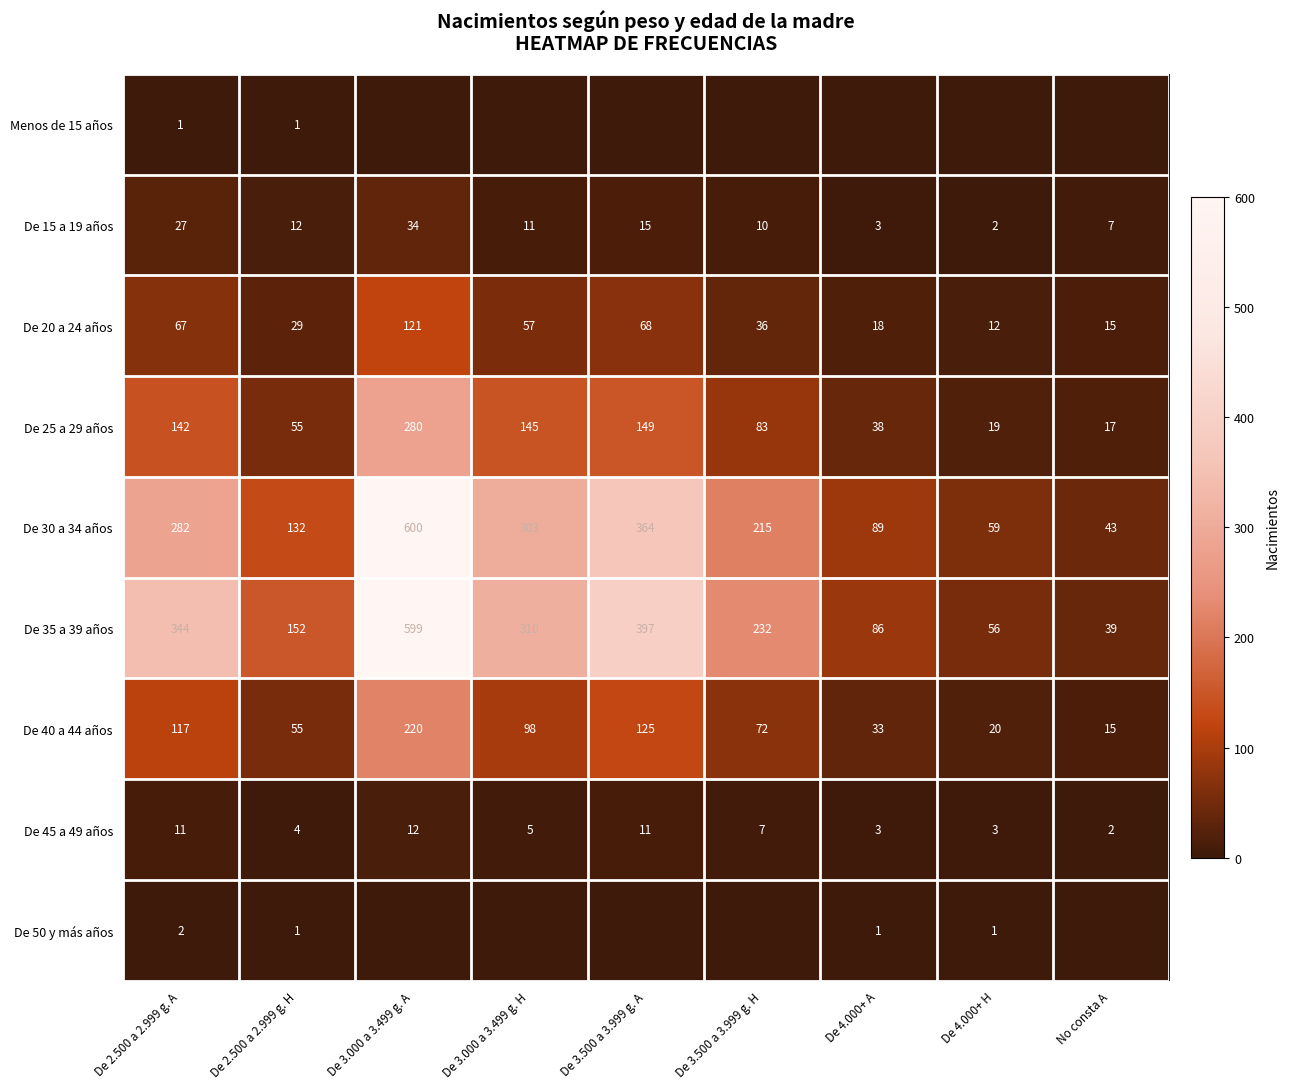

List the labels in order of De 15 a 19 años value, largest first.

De 3.000 a 3.499 g. A, De 2.500 a 2.999 g. A, De 3.500 a 3.999 g. A, De 2.500 a 2.999 g. H, De 3.000 a 3.499 g. H, De 3.500 a 3.999 g. H, No consta A, De 4.000+ A, De 4.000+ H